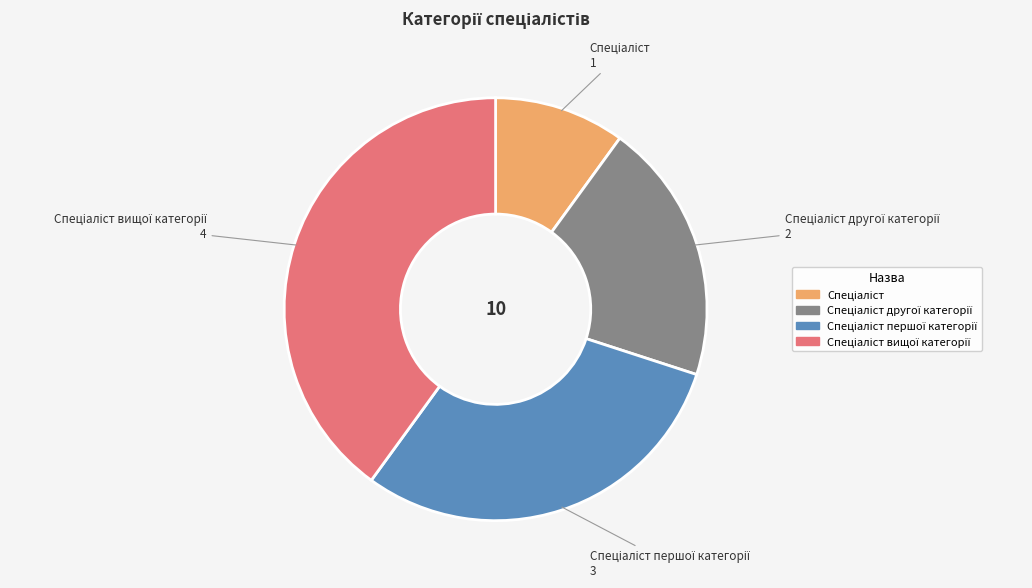

Is there any slice that represents more than half of the pie?

No